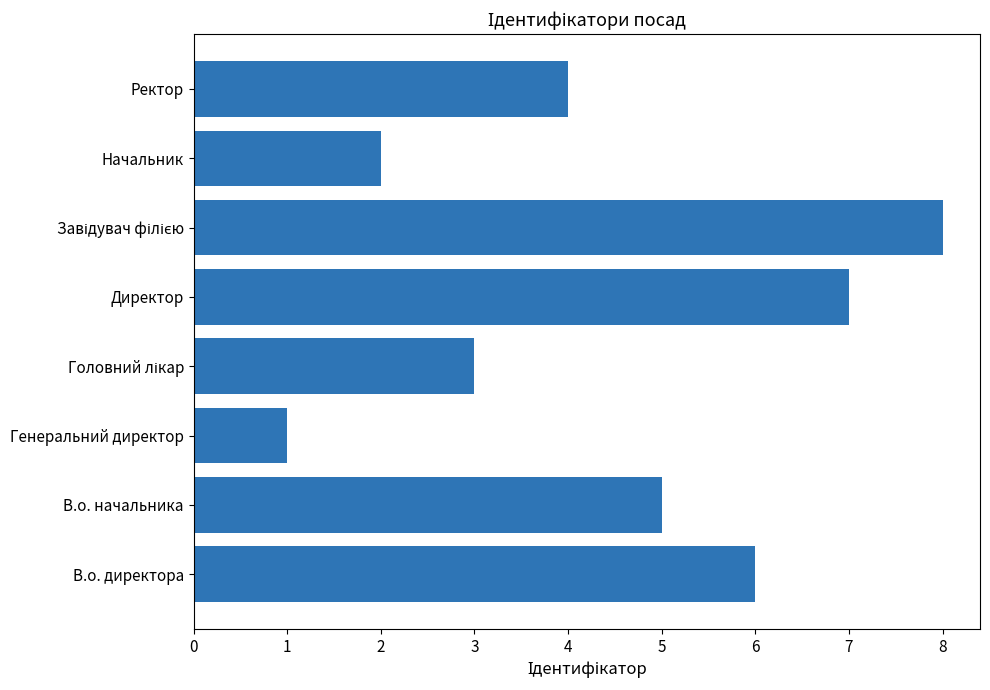

How many distinct data groups are displayed?

1